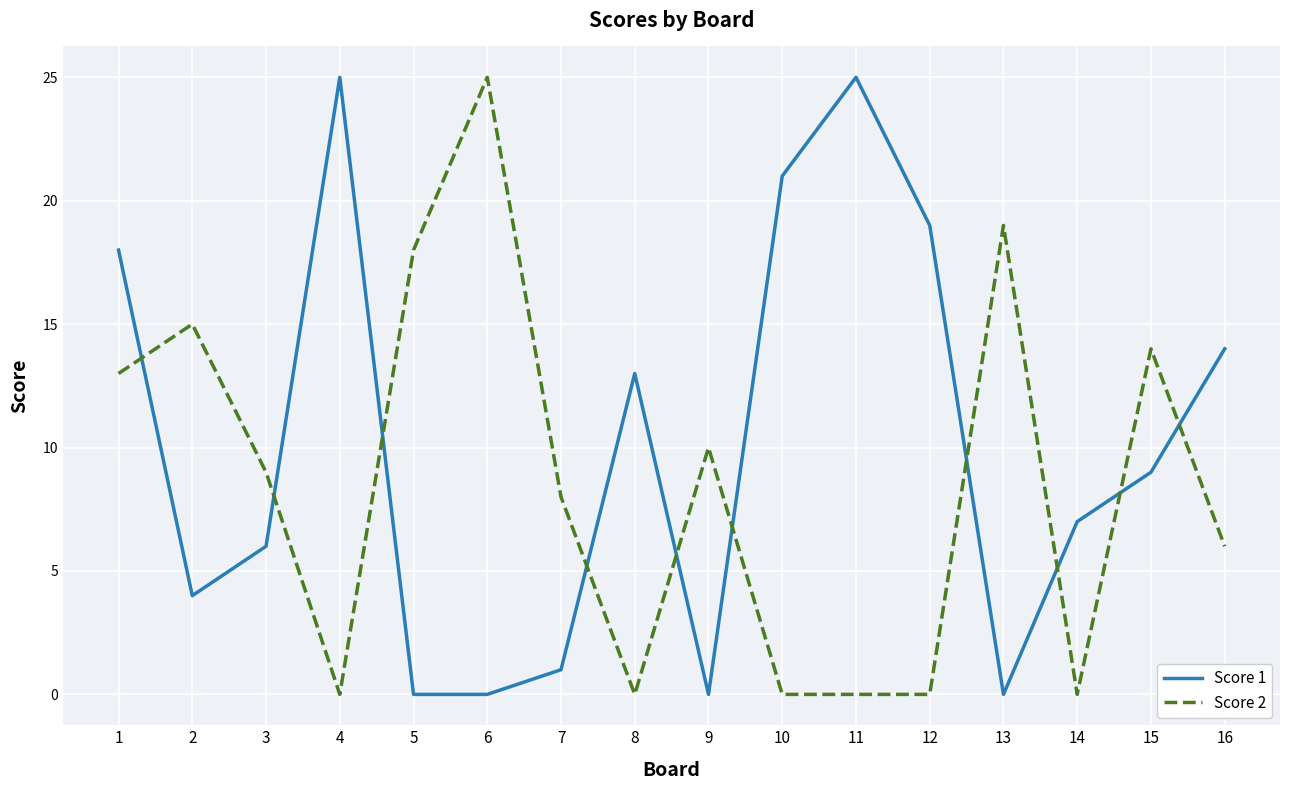

After their last crossing, which series has the higher values: Score 2 or Score 1?

Score 1